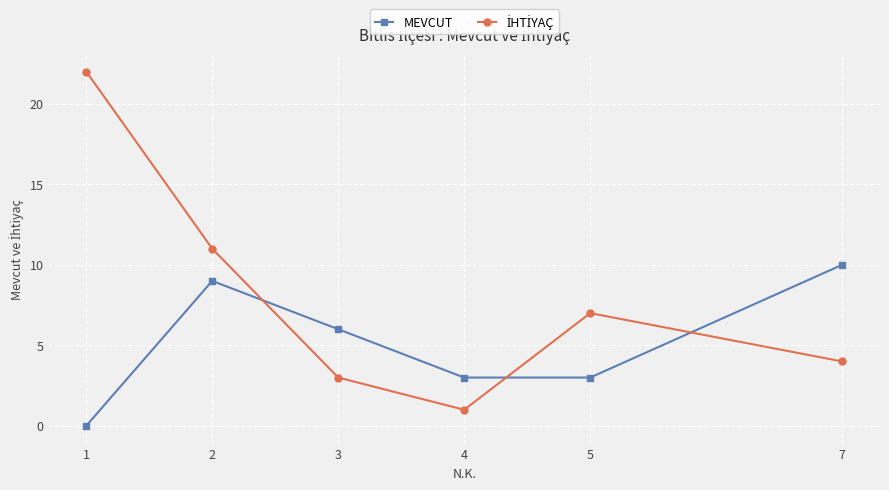

What is the greatest value displayed?

22